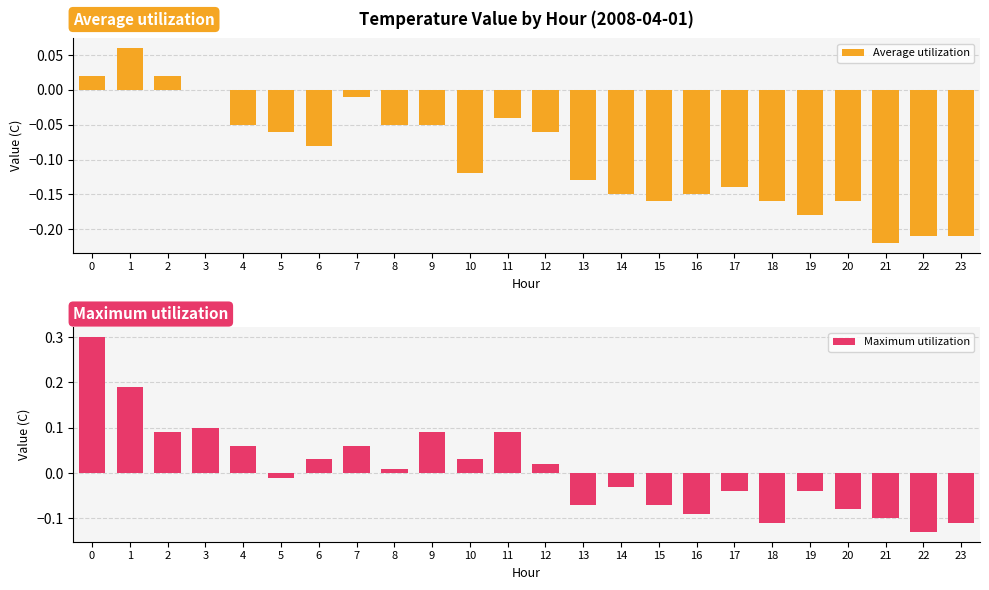

Read the Average utilization value at 16.

-0.1